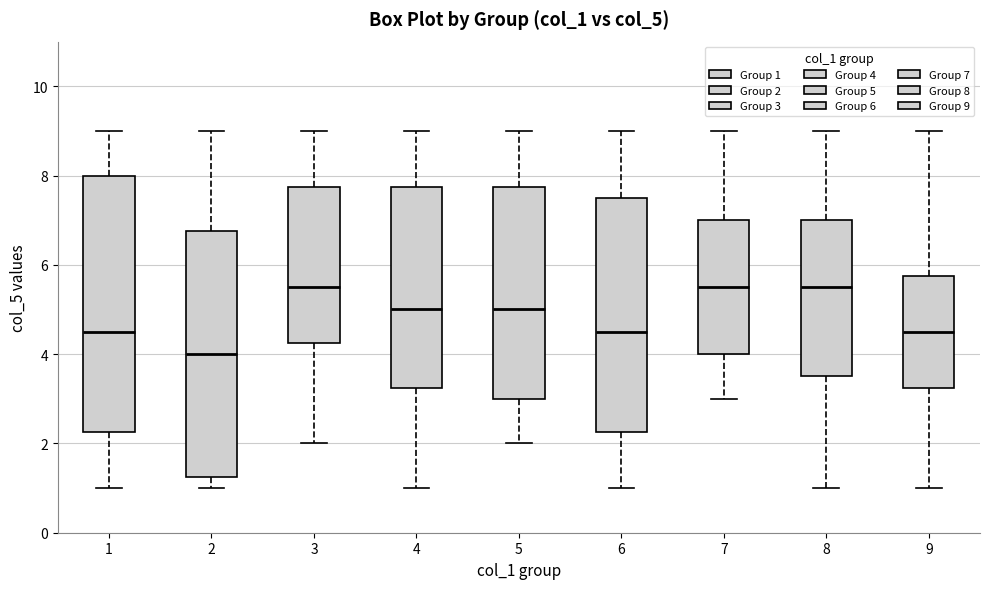

Which box has the lowest median line?

2